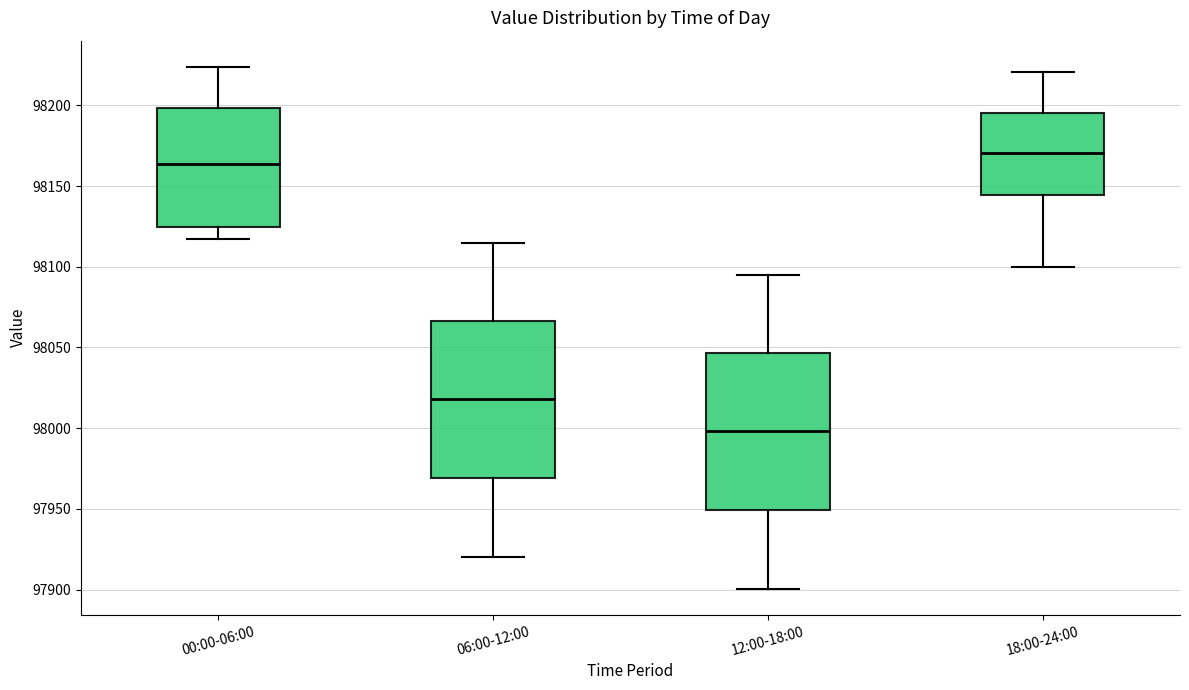

Reading left to right, transcribe this box plot: for each box, give where its median line is, the range the box spans, and where its two whiskers end, as read against the y-axis. The values are not printed on the chart, so give them approximately, as read against the axis.

00:00-06:00: median 98165, box 98125 to 98200, whiskers 98115 to 98225
06:00-12:00: median 98020, box 97970 to 98065, whiskers 97920 to 98115
12:00-18:00: median 98000, box 97950 to 98045, whiskers 97900 to 98095
18:00-24:00: median 98170, box 98145 to 98195, whiskers 98100 to 98220